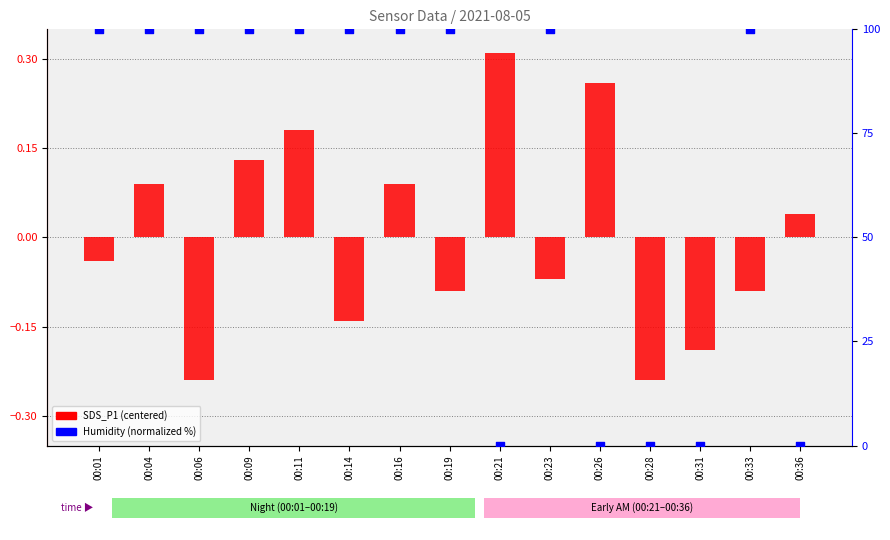

Is the value of SDS_P1 (centered) at 00:21 greater than the value of Humidity (normalized %) at 00:09?

No